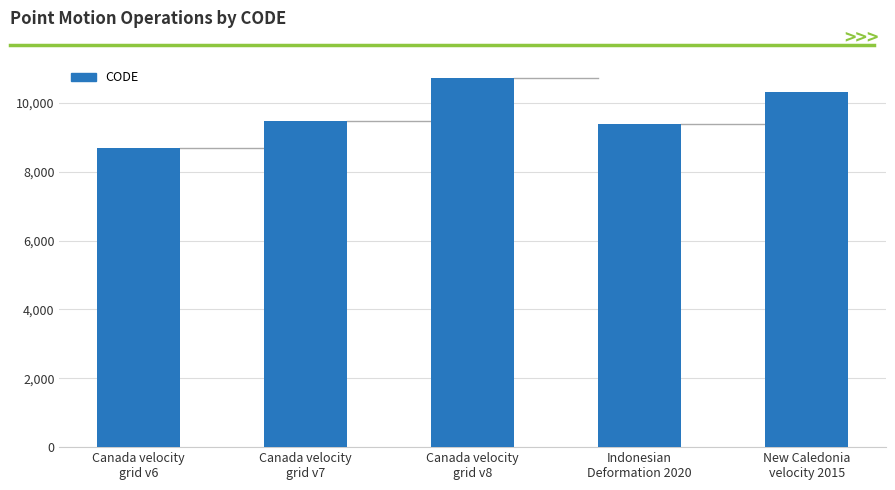

The chart shows a value of 4355 at New Caledonia
velocity 2015. True or false?

False